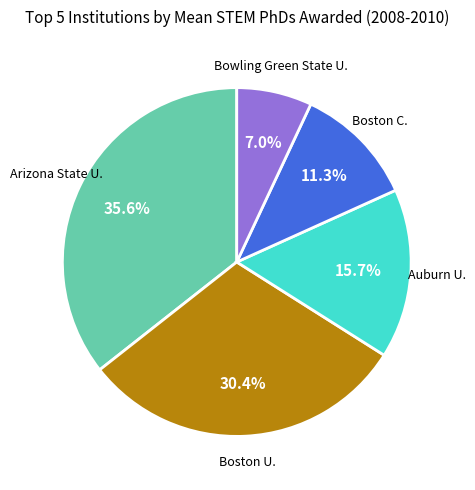

Rank the categories by value from lowest to highest.

Bowling Green State U., Boston C., Auburn U., Boston U., Arizona State U.